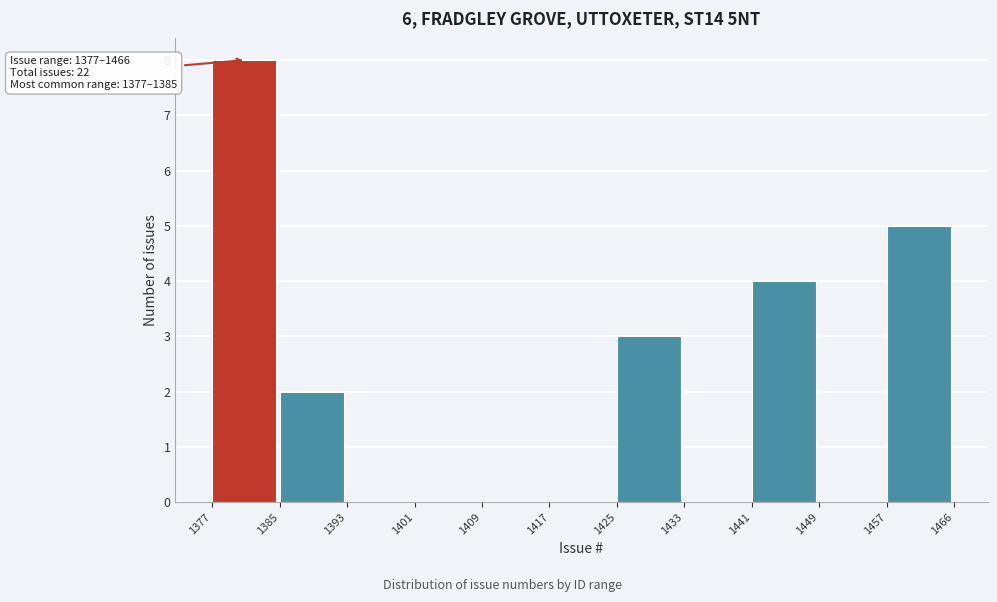

Which range on the x-axis has the tallest bar?

1377 to 1385